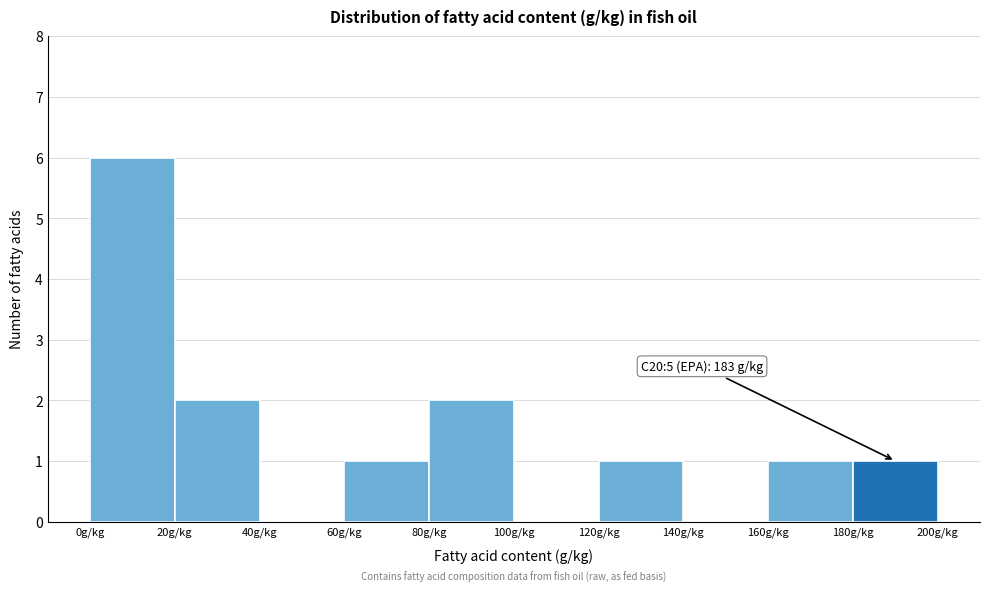

Over which range of the x-axis is the bar tallest?

0 to 20